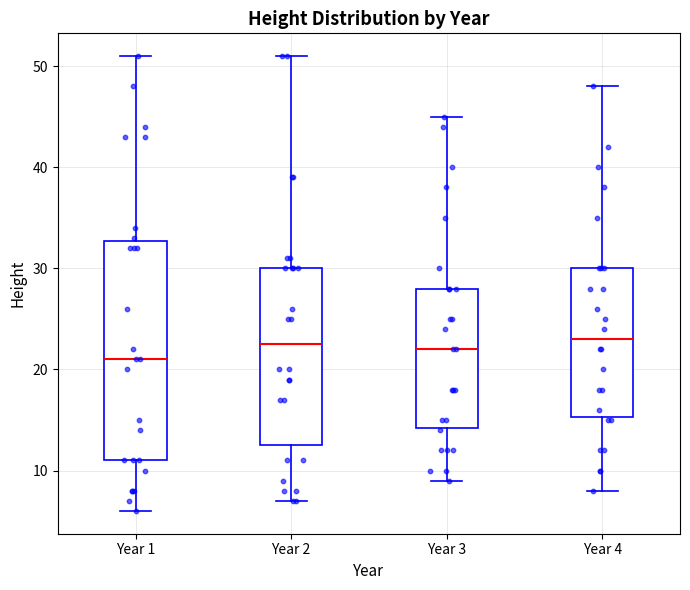

Which box has the lowest median line?

Year 1